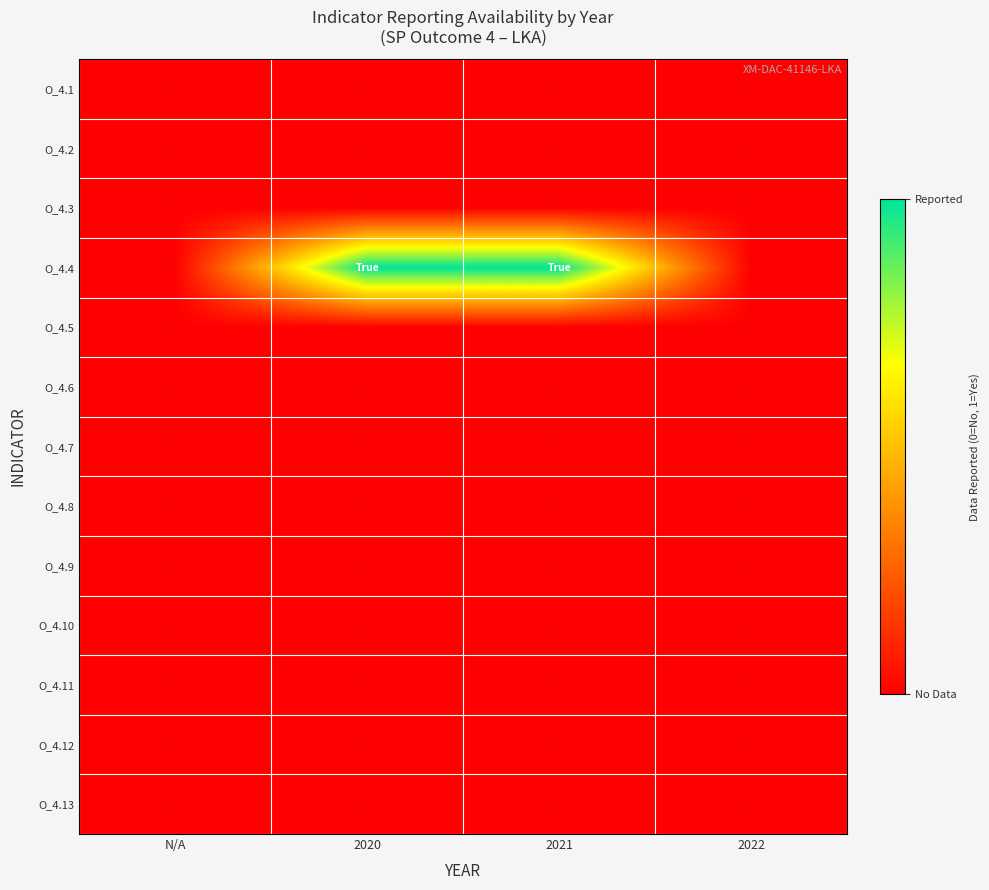

Reading right to left, list all the values displayed in this chart.

O_4.1: 2022=0	2021=0	2020=0	N/A=0
O_4.2: 2022=0	2021=0	2020=0	N/A=0
O_4.3: 2022=0	2021=0	2020=0	N/A=0
O_4.4: 2022=0	2021=1	2020=1	N/A=0
O_4.5: 2022=0	2021=0	2020=0	N/A=0
O_4.6: 2022=0	2021=0	2020=0	N/A=0
O_4.7: 2022=0	2021=0	2020=0	N/A=0
O_4.8: 2022=0	2021=0	2020=0	N/A=0
O_4.9: 2022=0	2021=0	2020=0	N/A=0
O_4.10: 2022=0	2021=0	2020=0	N/A=0
O_4.11: 2022=0	2021=0	2020=0	N/A=0
O_4.12: 2022=0	2021=0	2020=0	N/A=0
O_4.13: 2022=0	2021=0	2020=0	N/A=0